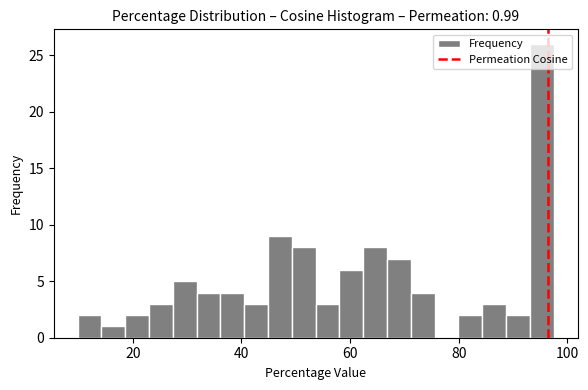

Read against the x-axis, roughly where is the centre of the tallest bar?

96